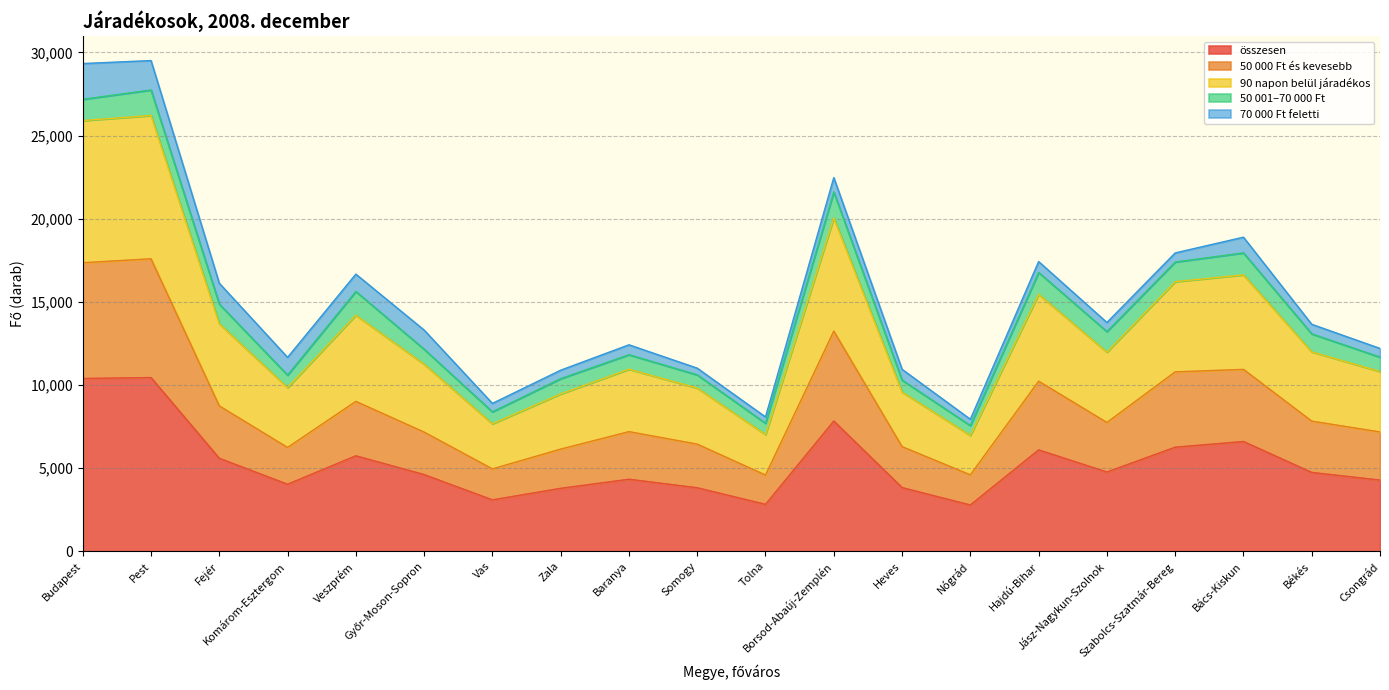

What is the minimum value shown in the chart?

2783